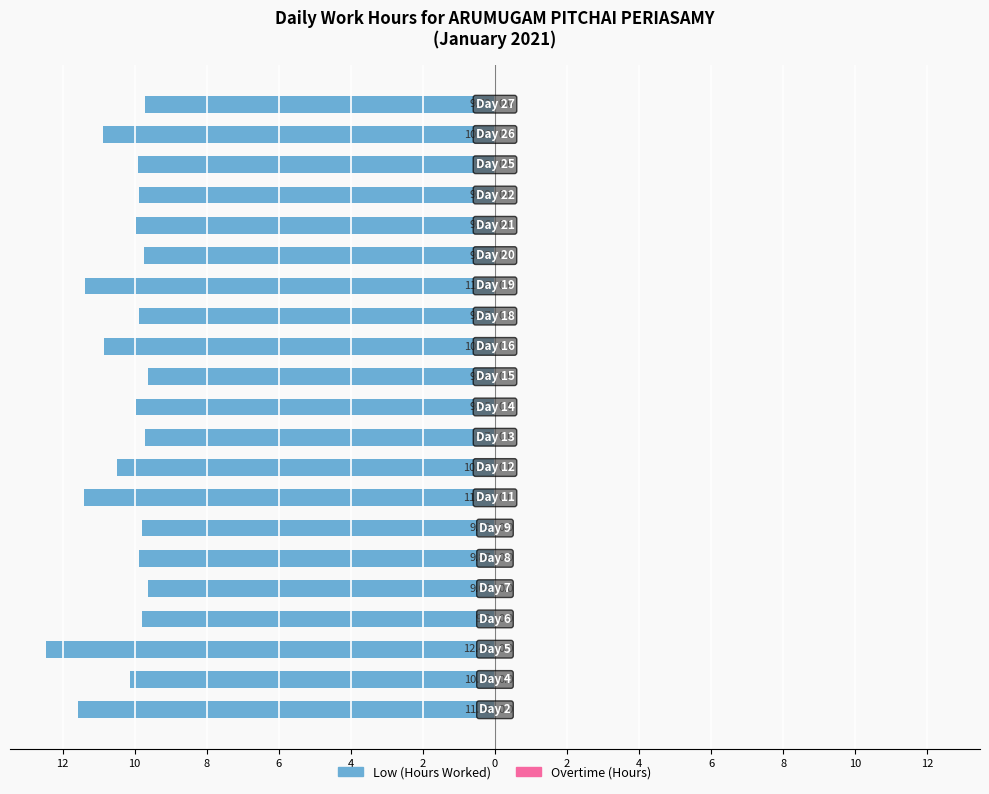

Does the chart contain any negative values?

Yes